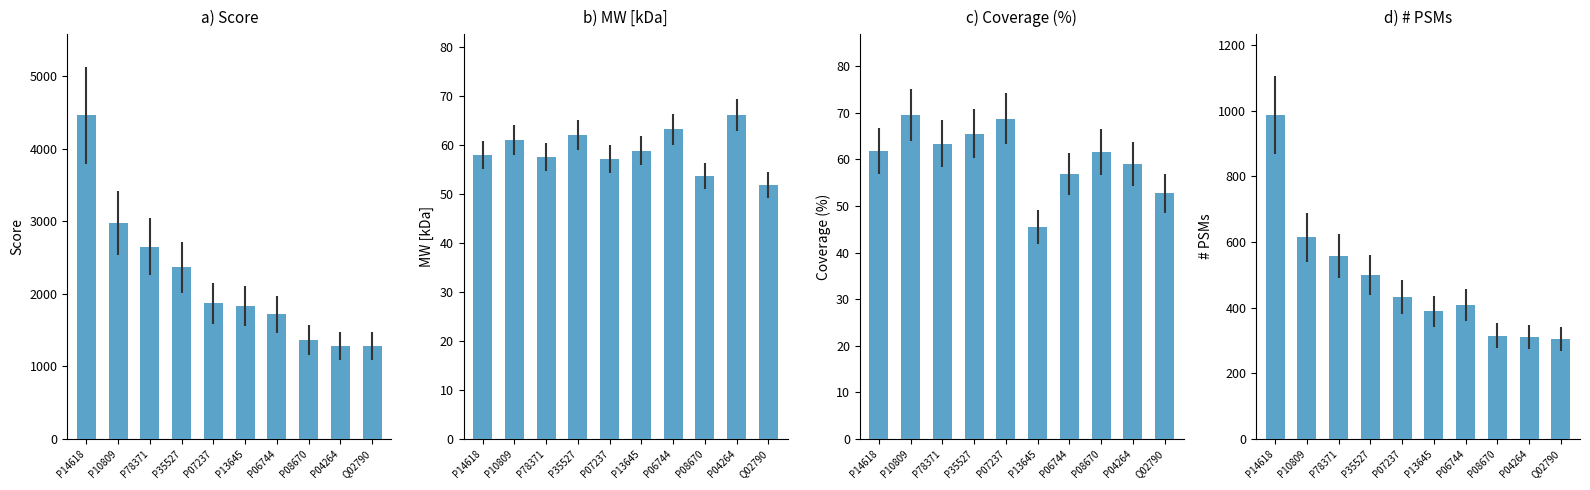

Which series has the largest total across all categories?

Score